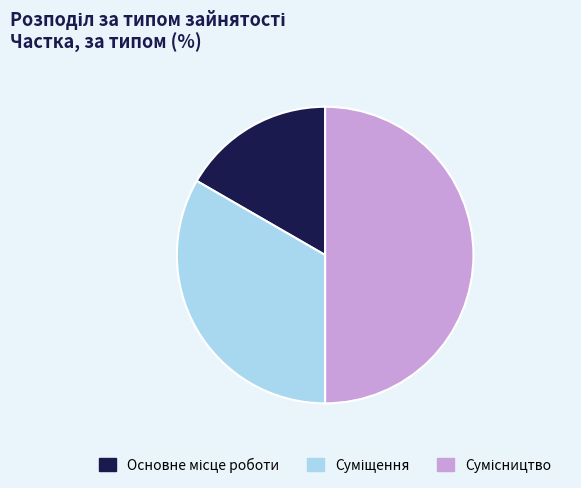

What is the change in value from Основне місце роботи to Сумісництво?

+2